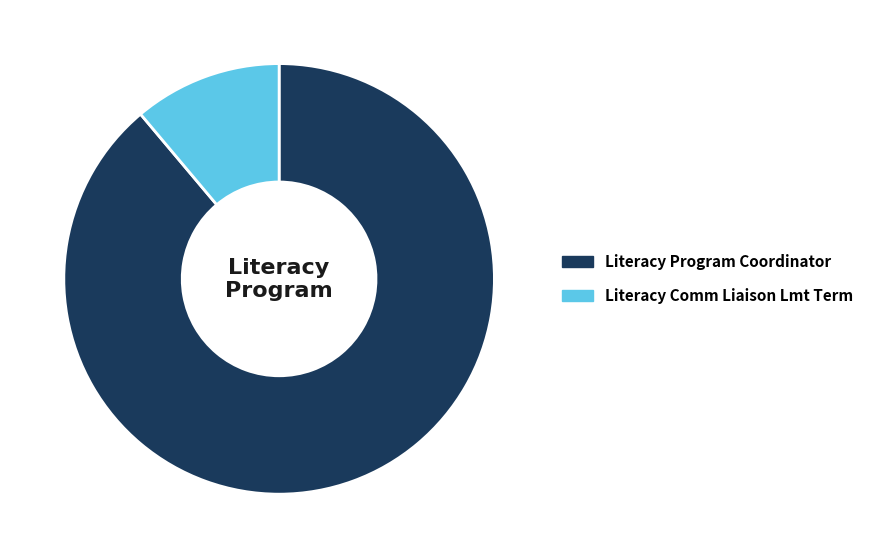

Which category has the smallest portion of the pie?

Literacy Comm Liaison Lmt Term